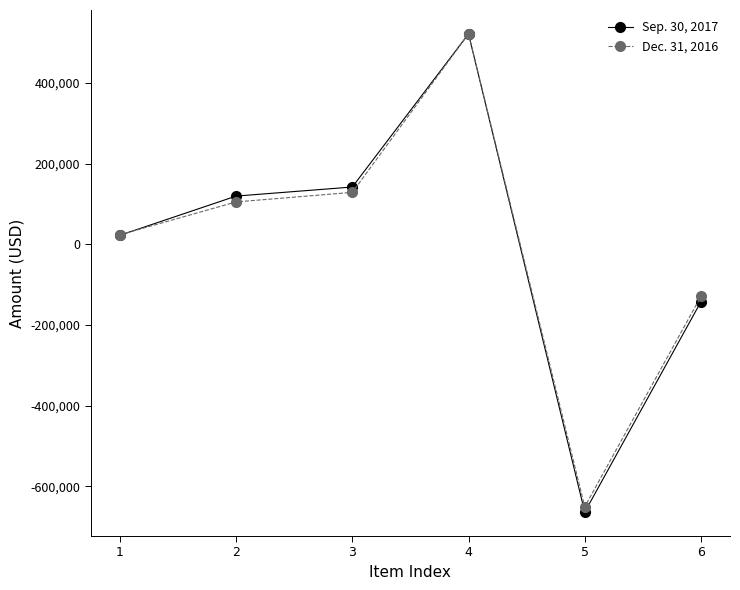

Which series has the widest spread of values?

Sep. 30, 2017